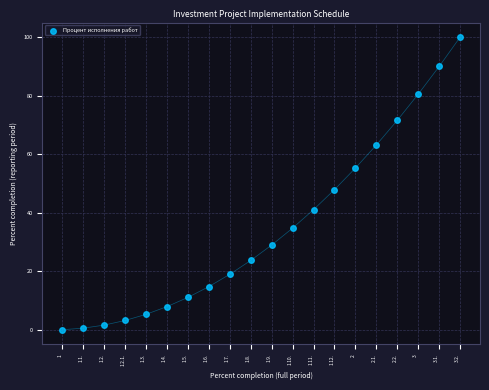

What is the range of Y values (max minus min)?

100.0